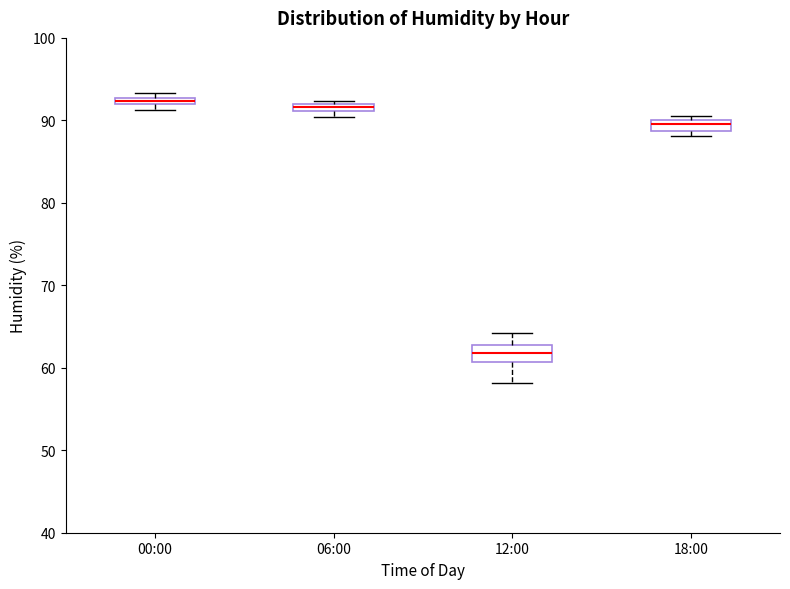

Where is the upper edge of the box for 00:00 on the y-axis? The values are not printed on the chart, so give them approximately, as read against the axis.

93